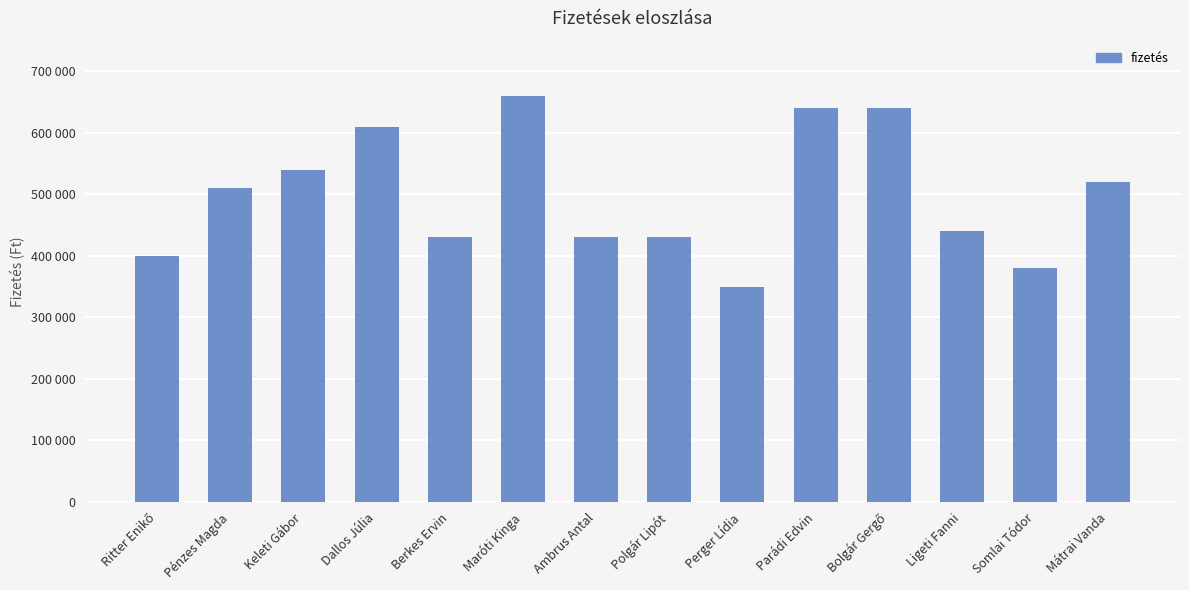

The chart shows a value of 204093 at Ambrus Antal. True or false?

False